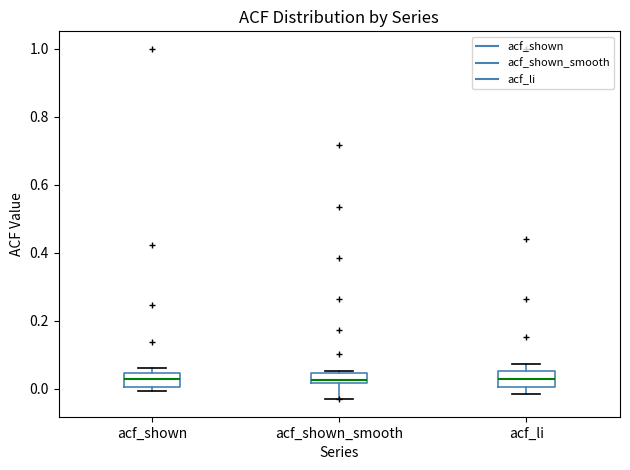

Reading left to right, transcribe this box plot: for each box, give where its median line is, the range the box spans, and where its two whiskers end, as read against the y-axis. The values are not printed on the chart, so give them approximately, as read against the axis.

acf_shown: median 0.02, box 0.00 to 0.04, whiskers 0.00 (just below the box's lower edge) to 0.06
acf_shown_smooth: median 0.02 (just above the box's lower edge), box 0.02 to 0.04, whiskers -0.02 to 0.06
acf_li: median 0.02, box 0.00 to 0.06, whiskers -0.02 to 0.08